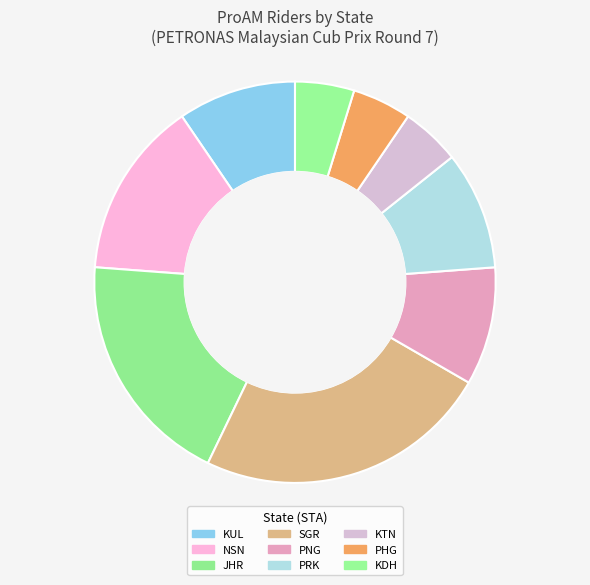

Is it true that SGR is 34% of the pie?

False